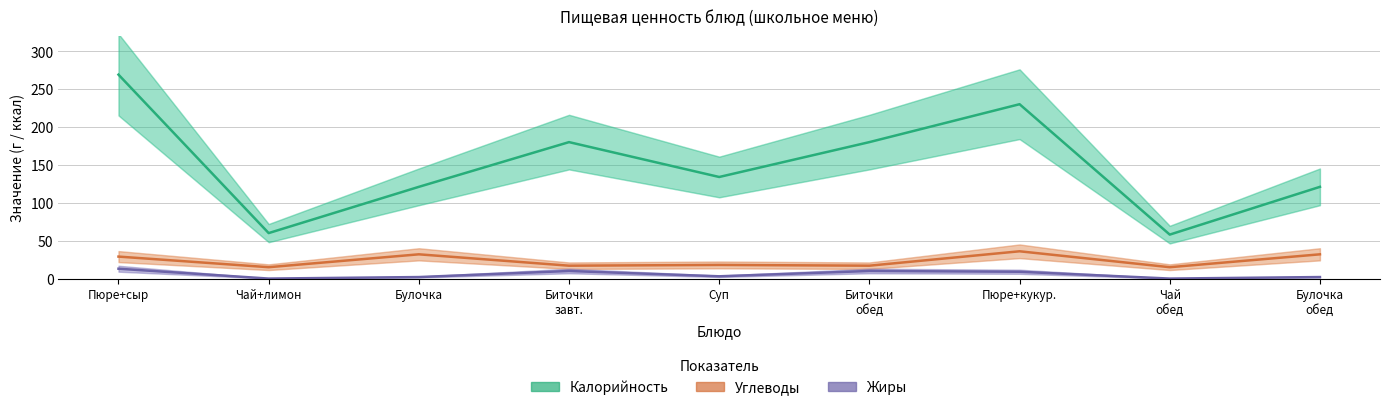

Which series changed the most between Булочка and Булочка
обед?

Калорийность